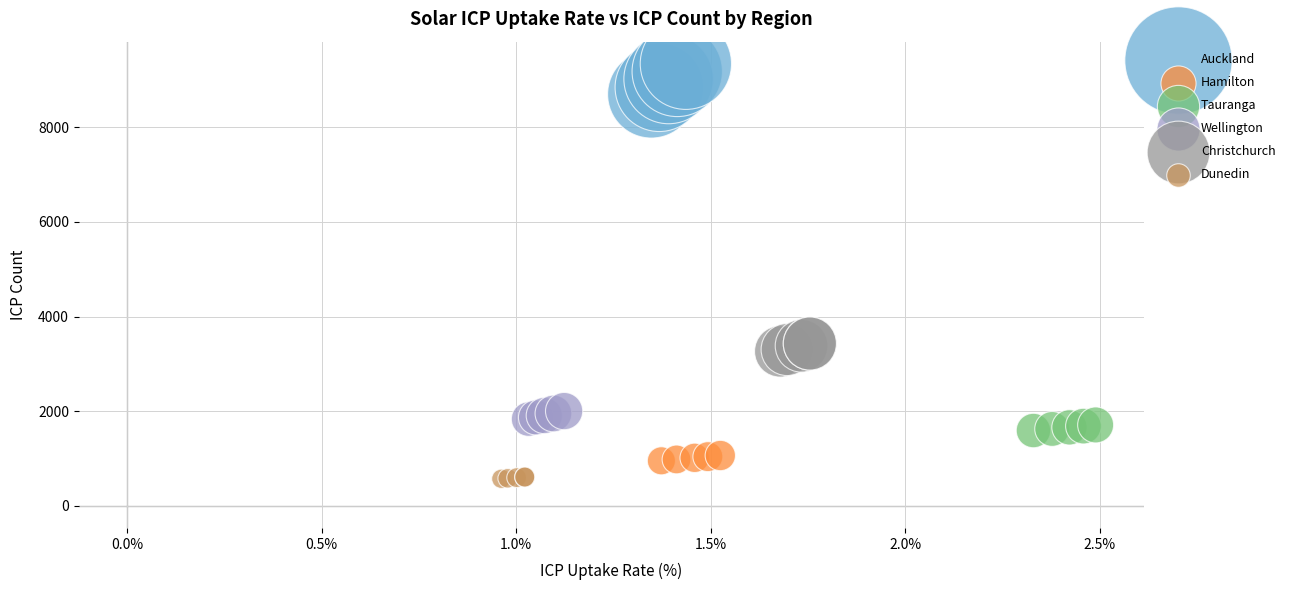

Which series reaches the maximum Y coordinate?

Auckland